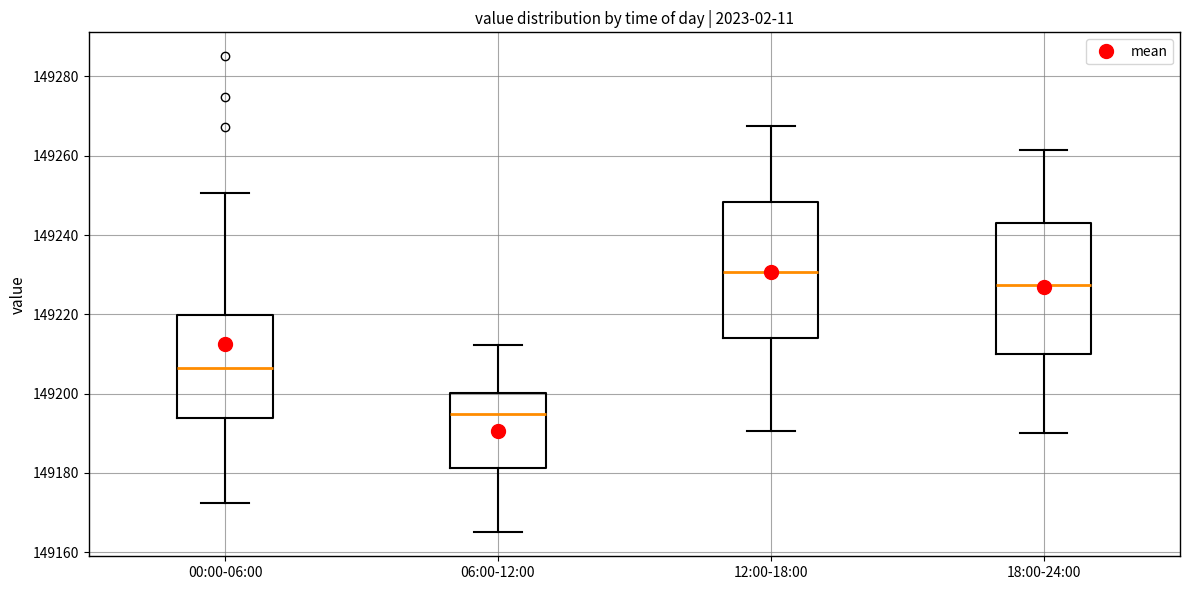

Which box's median line is the lowest?

06:00-12:00